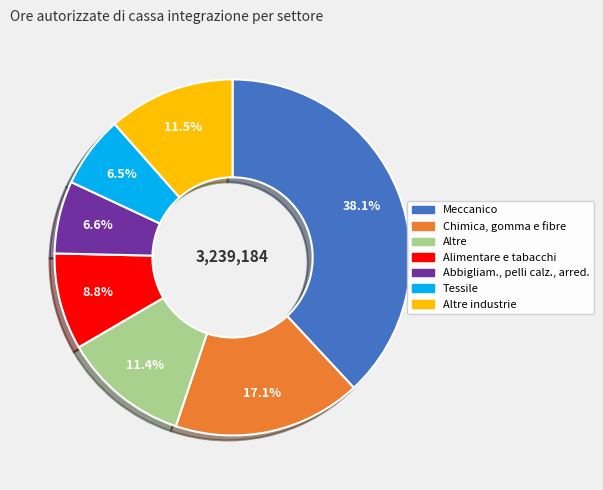

Is there a majority slice in this chart?

No